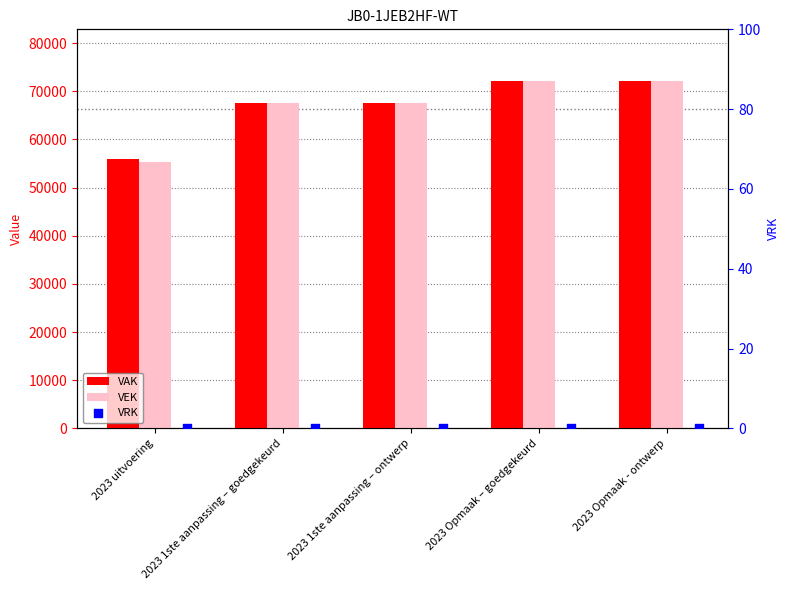

Which series contains the highest Y value?

VAK